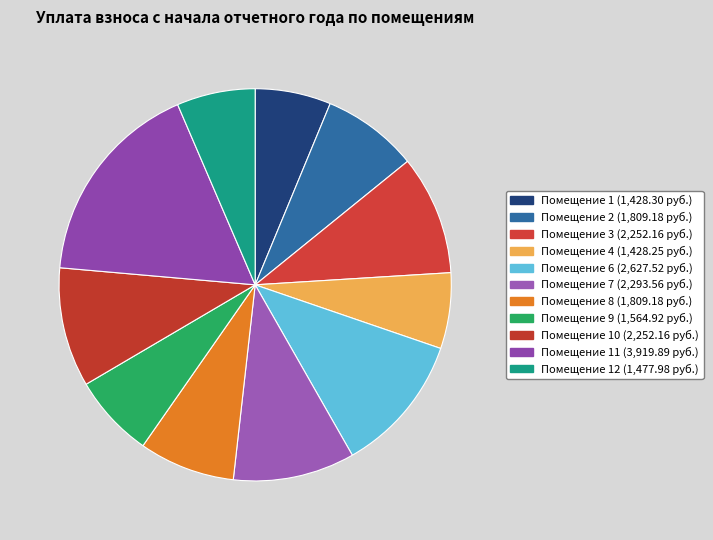

Is there any slice that represents more than half of the pie?

No